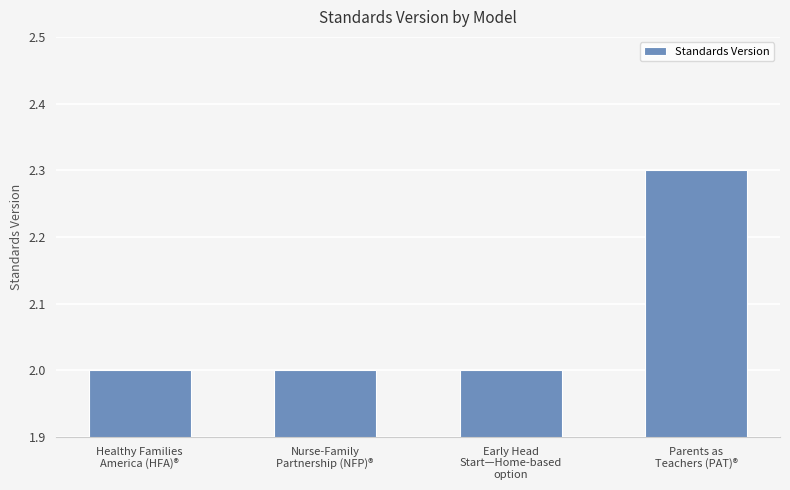

What is the greatest value displayed?

2.3